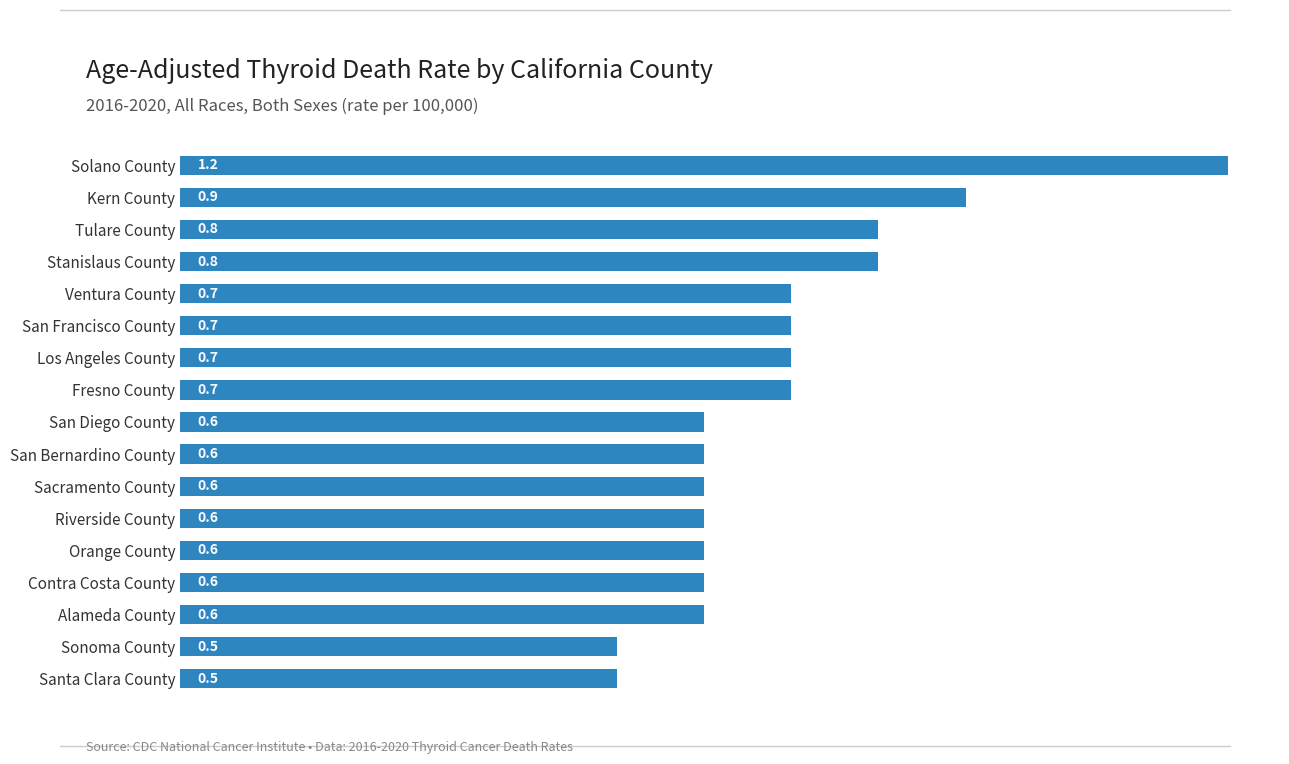

What is the difference between the maximum and minimum values?

0.7